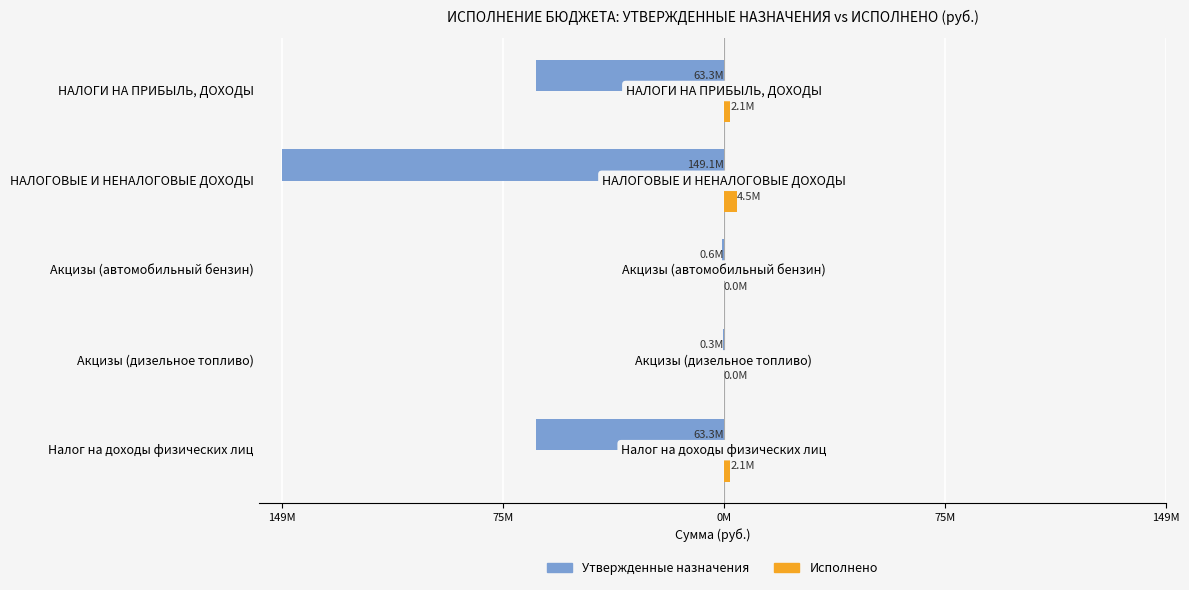

Which series has the largest range (max minus min)?

Утвержденные назначения